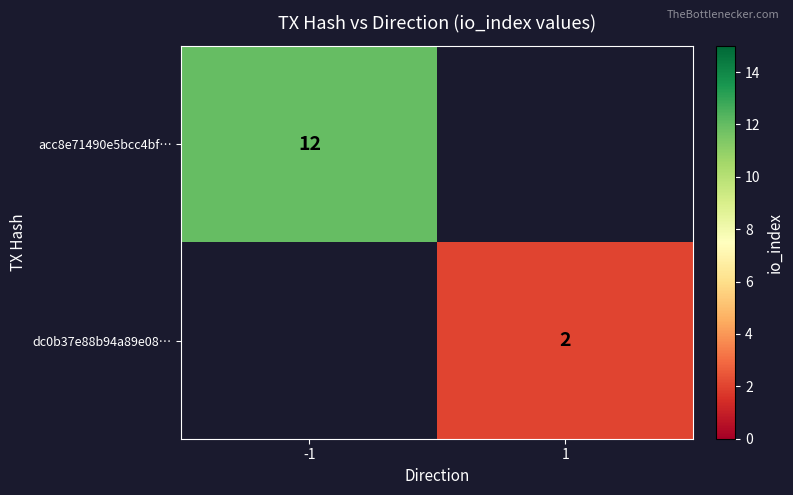

What is the smallest value displayed?

2.0